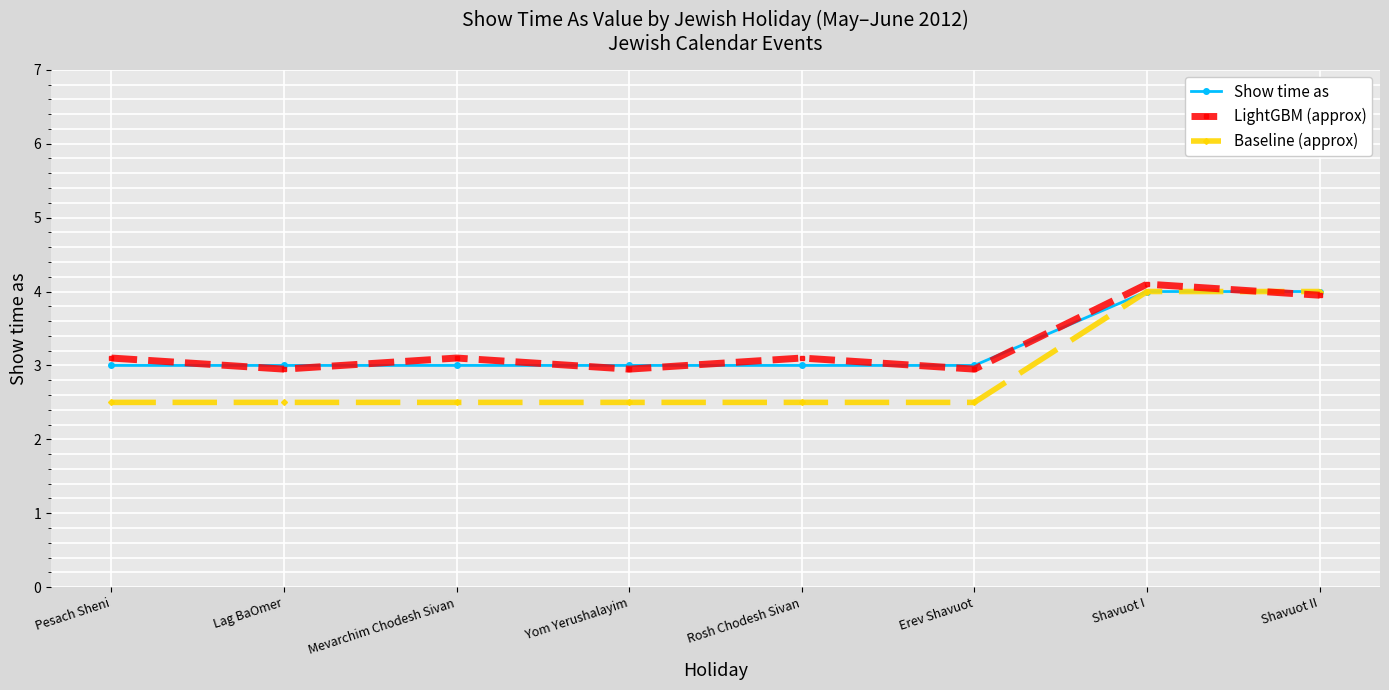

What is the value of the LightGBM (approx) point at the 2nd from the left?

3.0